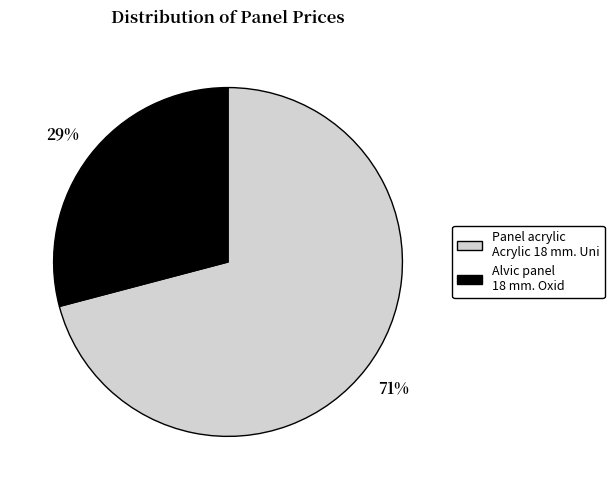

To the nearest percent, what is the difference between the Alvic panel 18 mm. Oxid and Panel acrylic Acrylic 18 mm. Uni slice percentages?

42%